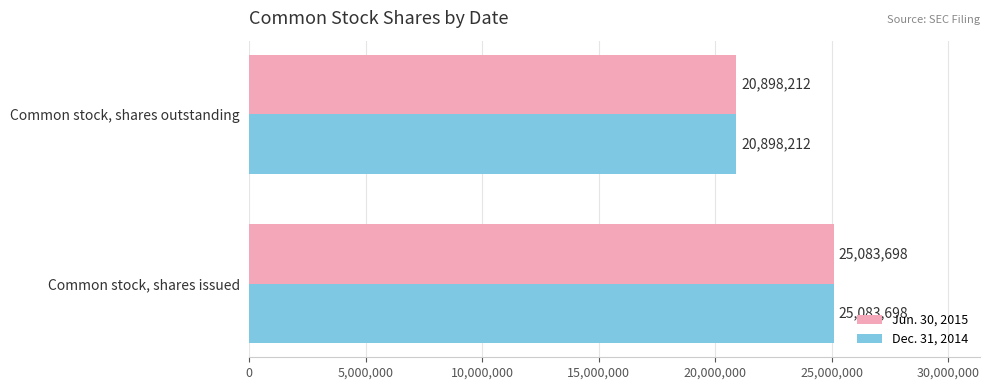

How many categories are shown in the chart?

2